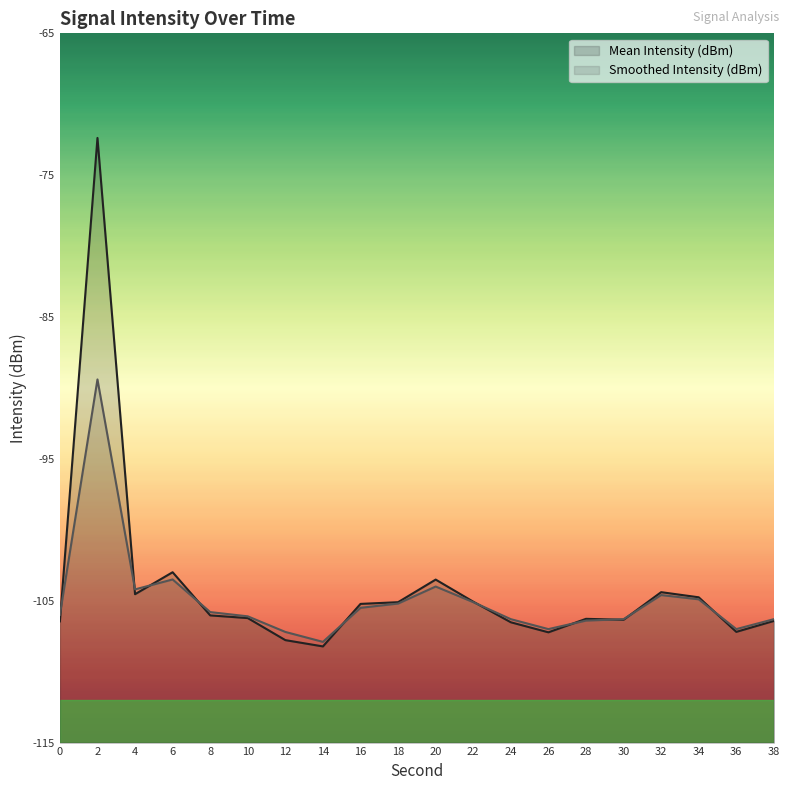

Reading right to left, list all the values displayed in this chart.

Mean Intensity (dBm): 38=-106.4	36=-107.2	34=-104.8	32=-104.4	30=-106.3	28=-106.3	26=-107.2	24=-106.5	22=-105.1	20=-103.5	18=-105.1	16=-105.2	14=-108.2	12=-107.8	10=-106.2	8=-106.0	6=-103.0	4=-104.5	2=-72.4	0=-106.5
Smoothed Intensity (dBm): 38=-106.3	36=-107.0	34=-104.9	32=-104.6	30=-106.3	28=-106.4	26=-107.0	24=-106.3	22=-105.1	20=-104.0	18=-105.2	16=-105.5	14=-107.9	12=-107.2	10=-106.1	8=-105.8	6=-103.5	4=-104.2	2=-89.4	0=-106.0